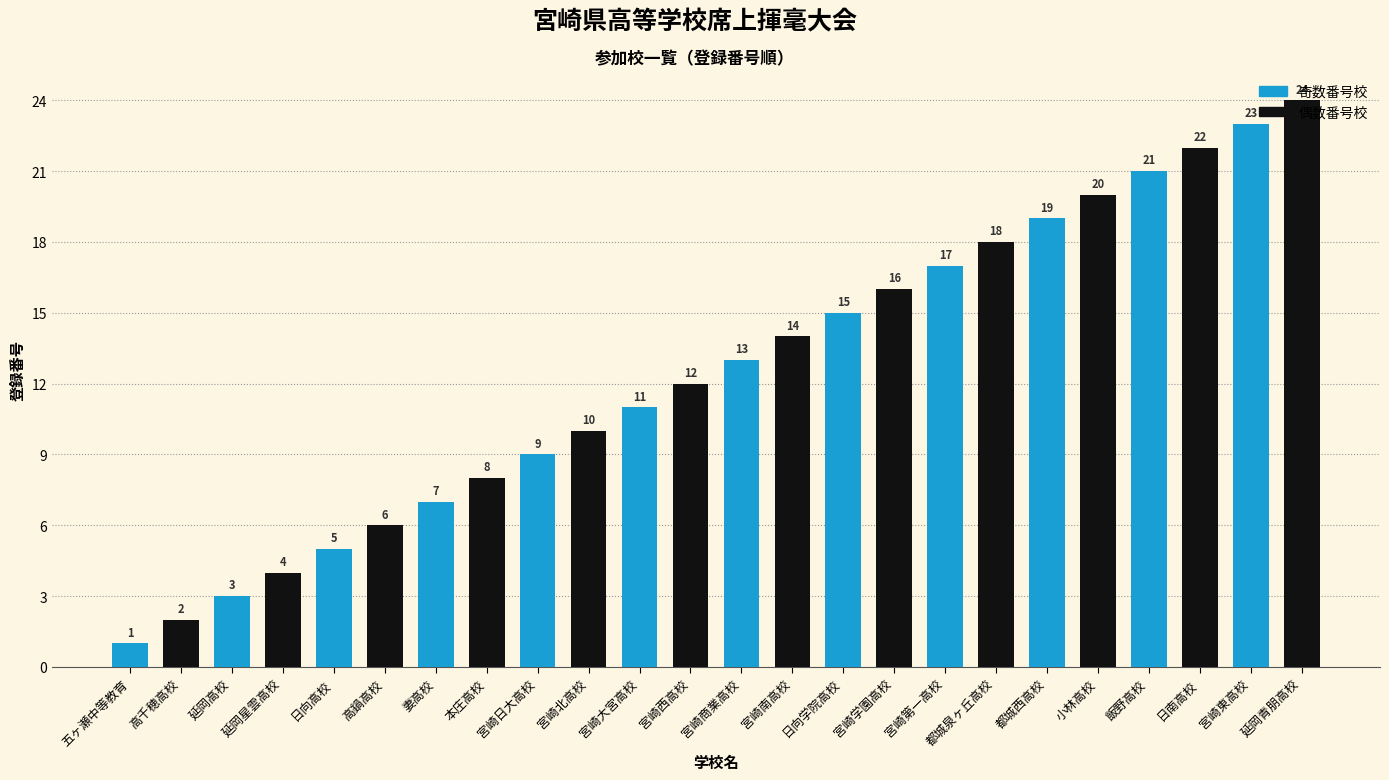

What is the difference between the maximum and minimum values?

23